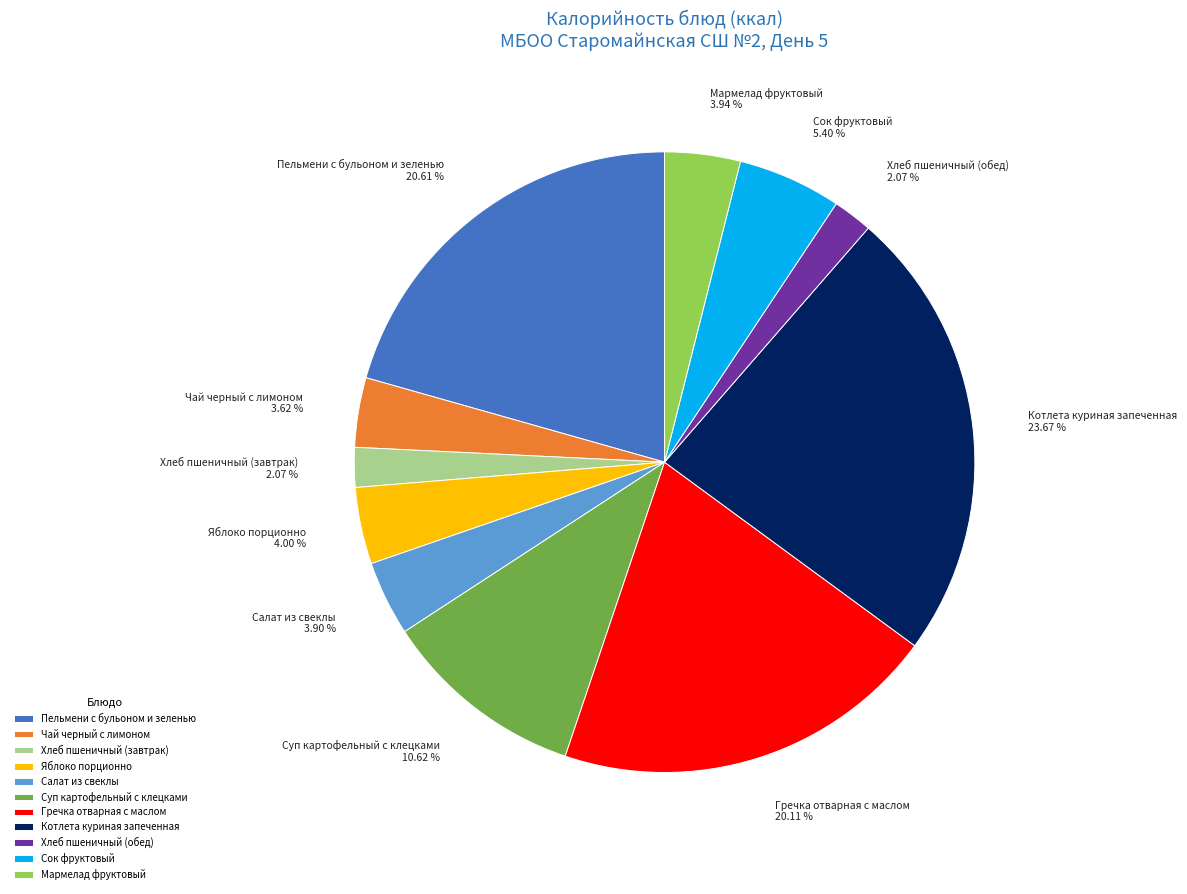

True or false: Сок фруктовый accounts for 5% of the total.

True